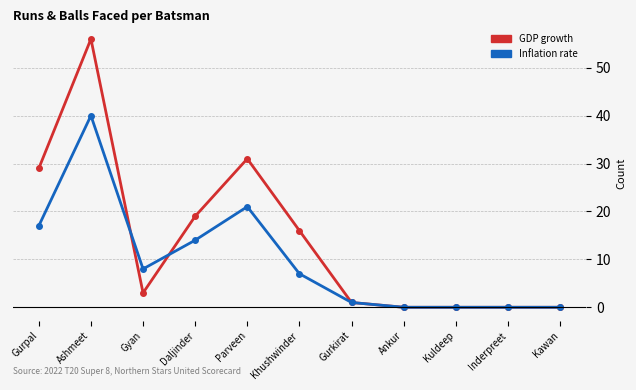

Where do Inflation rate and GDP growth first cross each other?

Ashmeet and Gyan